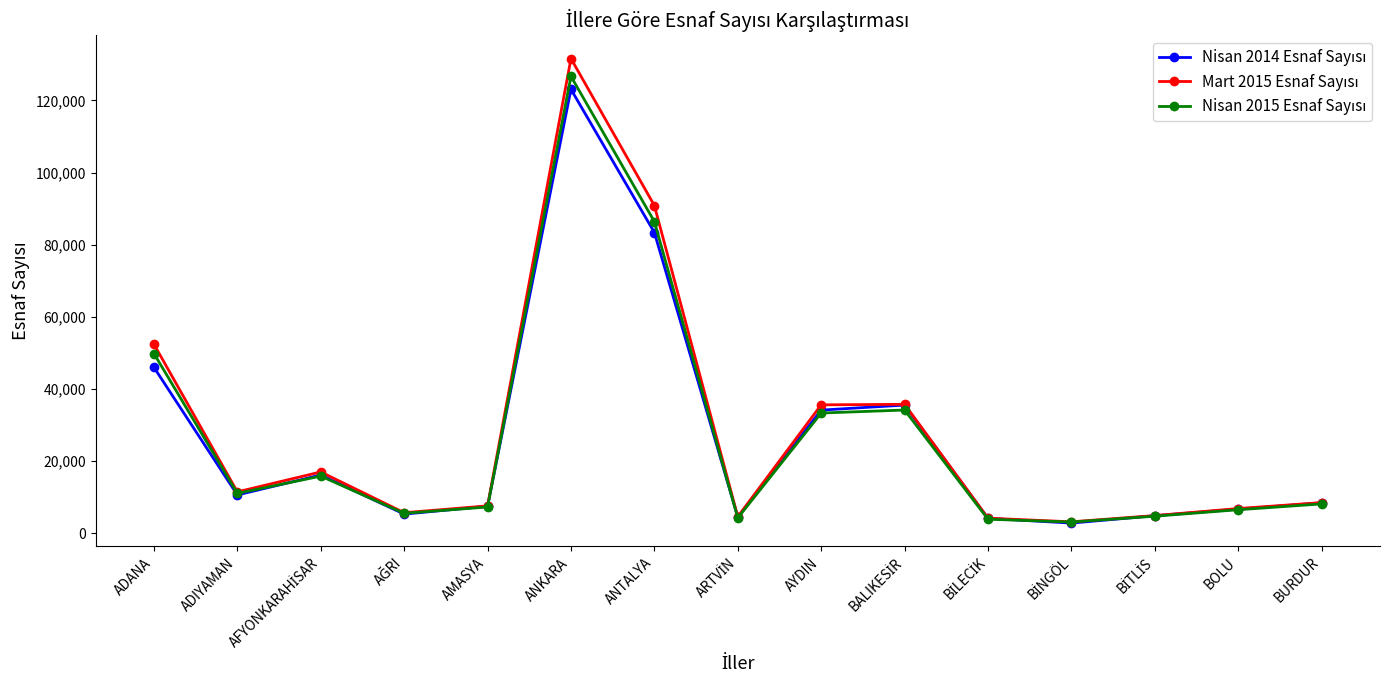

At which category does the chart reach its peak across all series?

ANKARA